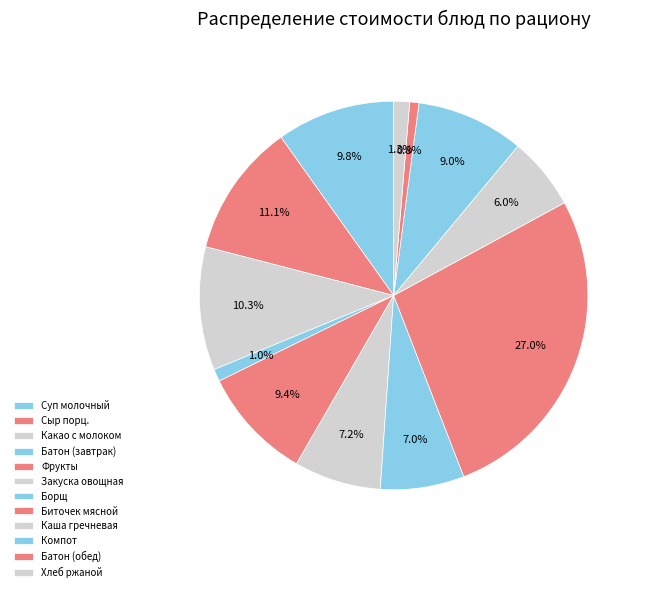

Is there a majority slice in this chart?

No